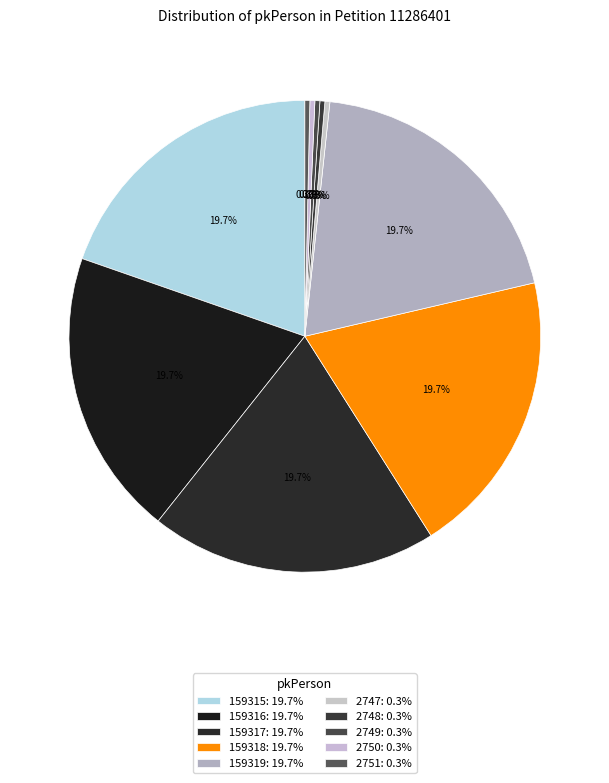

How many slices are in this pie chart?

10